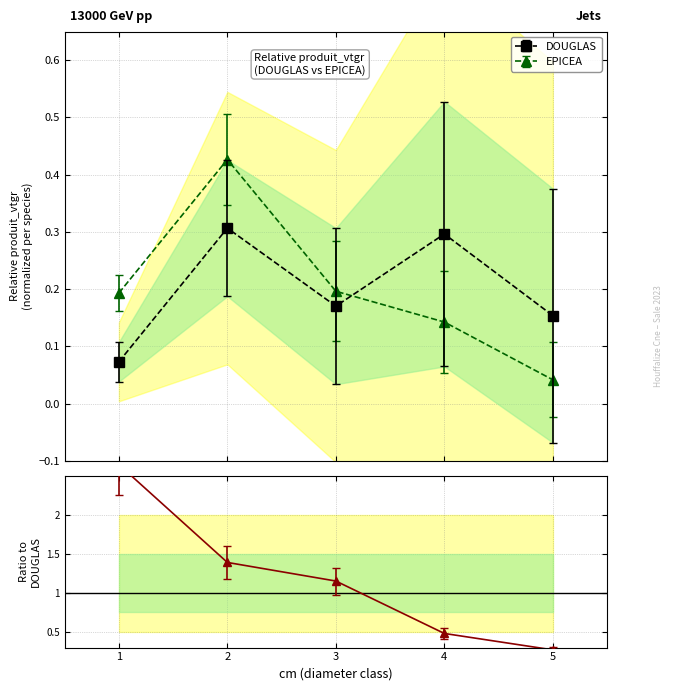

Is it true that DOUGLAS equals 0.2 at 2?

False